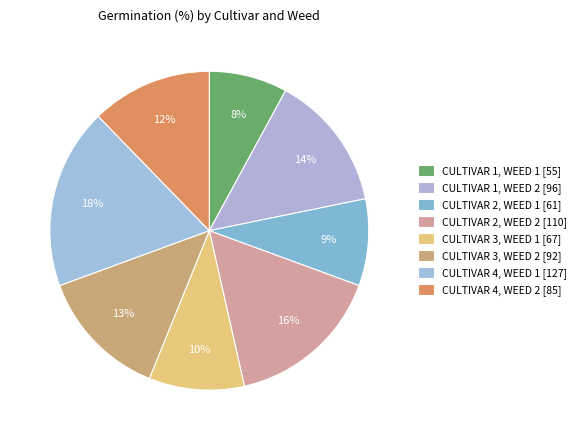

True or false: CULTIVAR 2, WEED 1 accounts for 1% of the total.

False